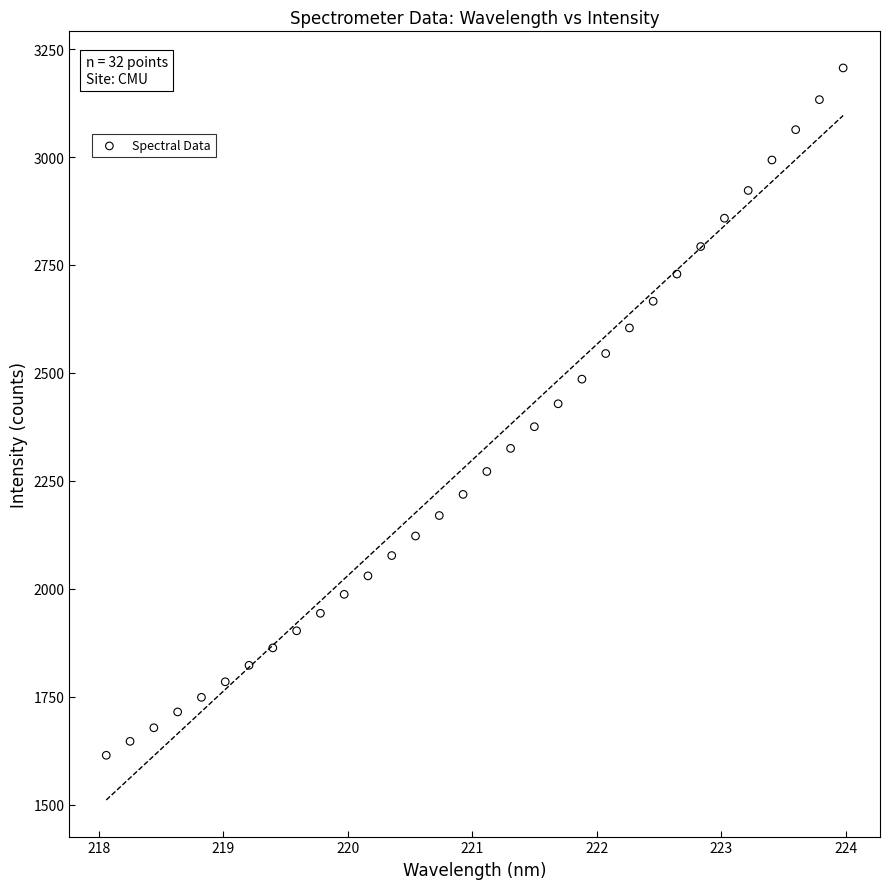

What is the range of Y values (max minus min)?

1592.0